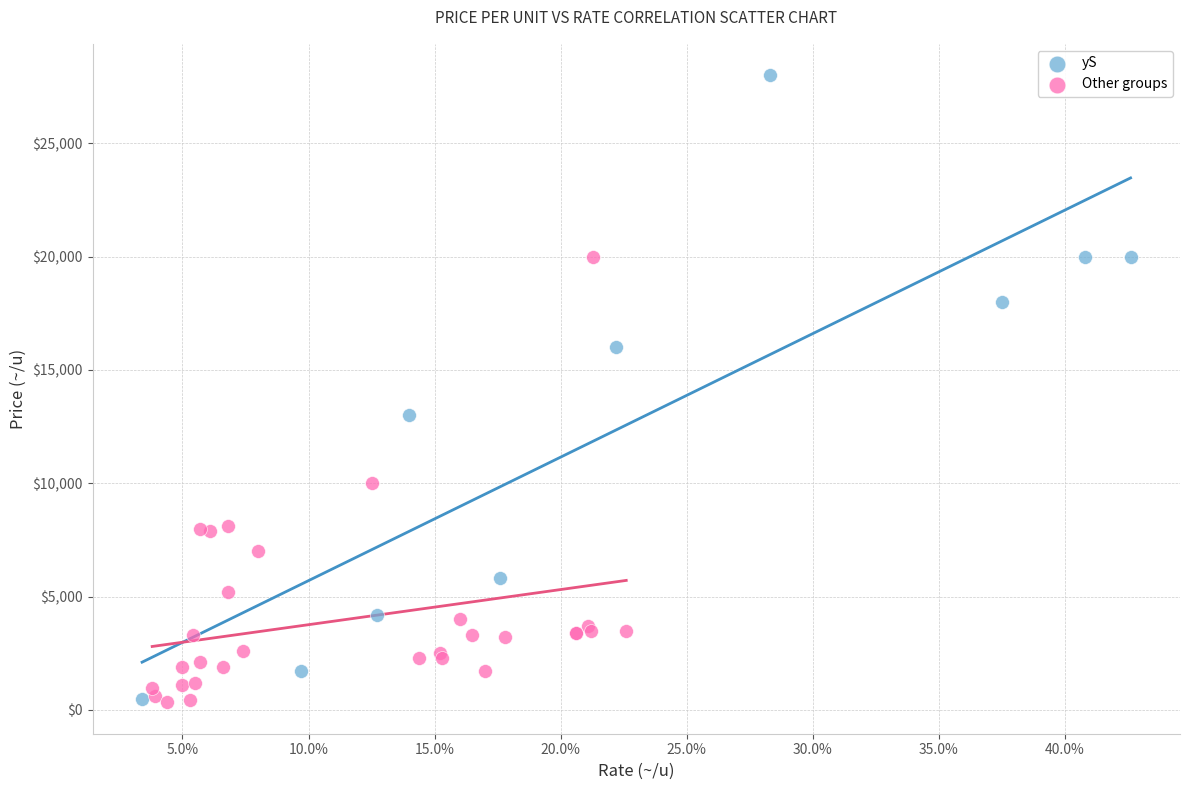

Which series contains the highest Y value?

yS